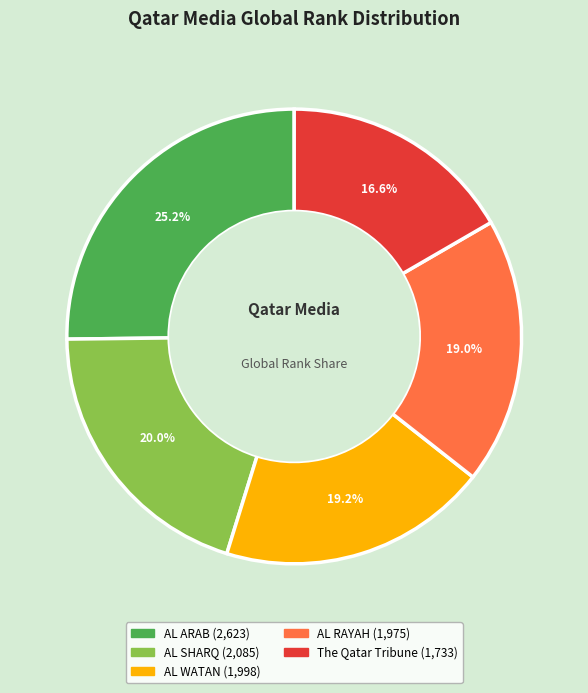

Which category has the smallest portion of the pie?

The Qatar Tribune